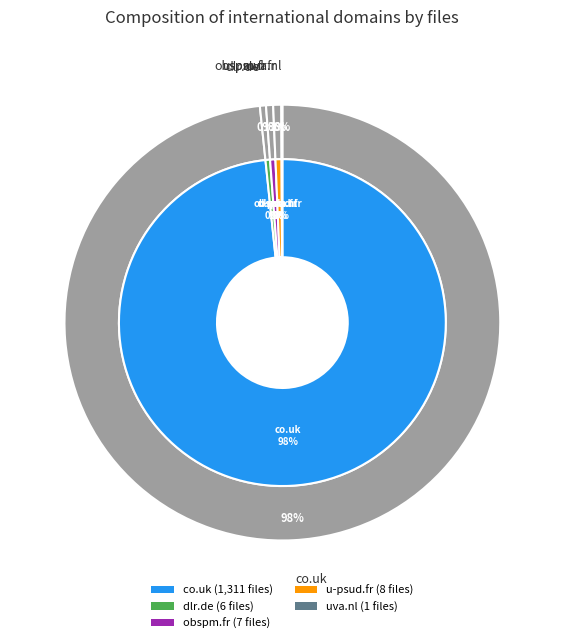

Which has a higher value, uva.nl or dlr.de?

dlr.de